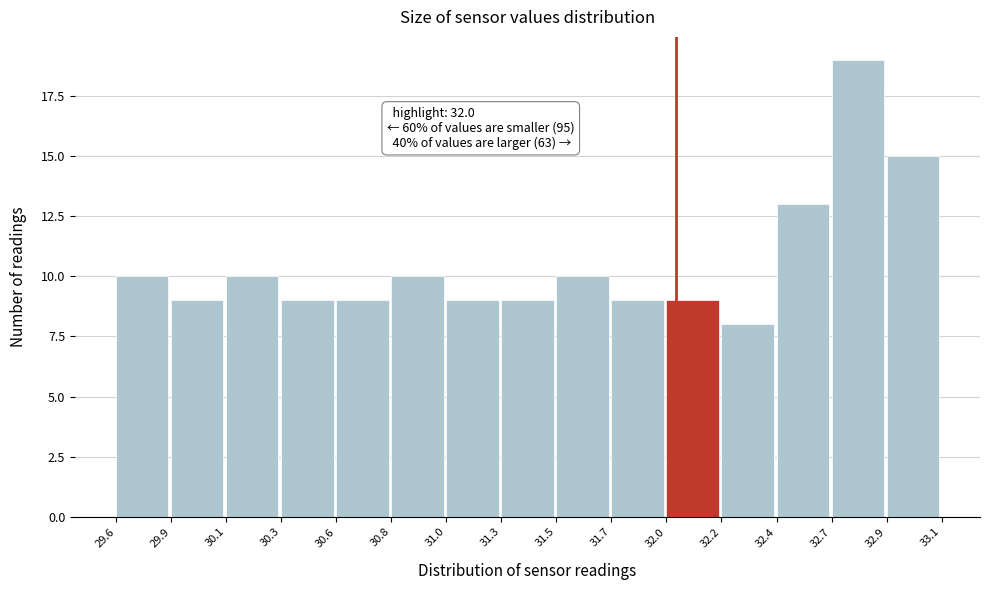

Reading right to left, transcribe all the data shown in this chart.

15	19	13	8	9	9	10	9	9	10	9	9	10	9	10